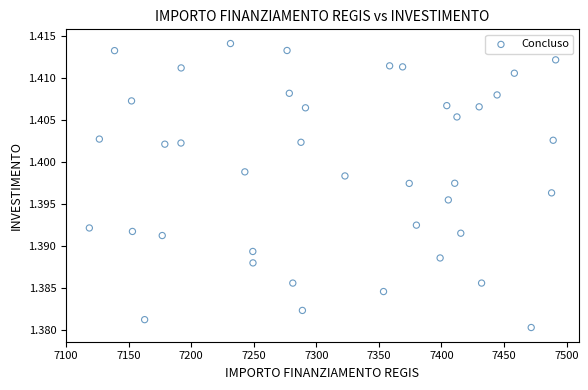

How many data points are displayed?

40